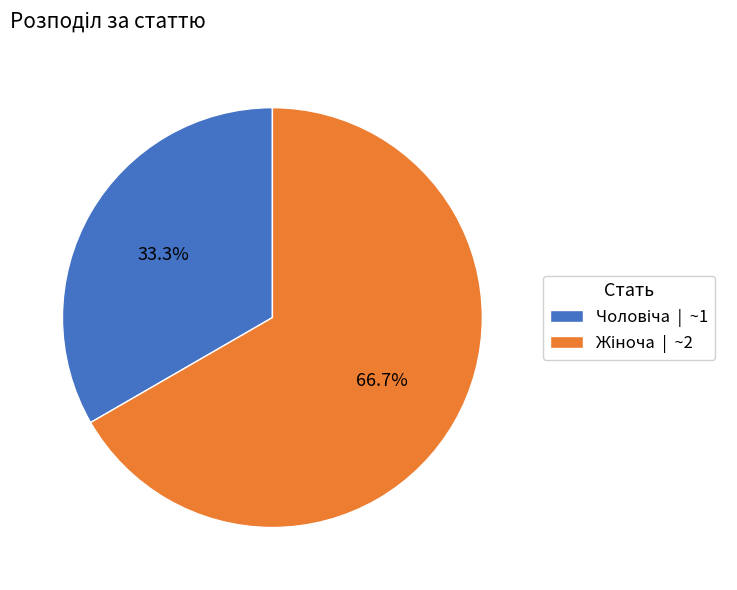

Is there a majority slice in this chart?

Yes